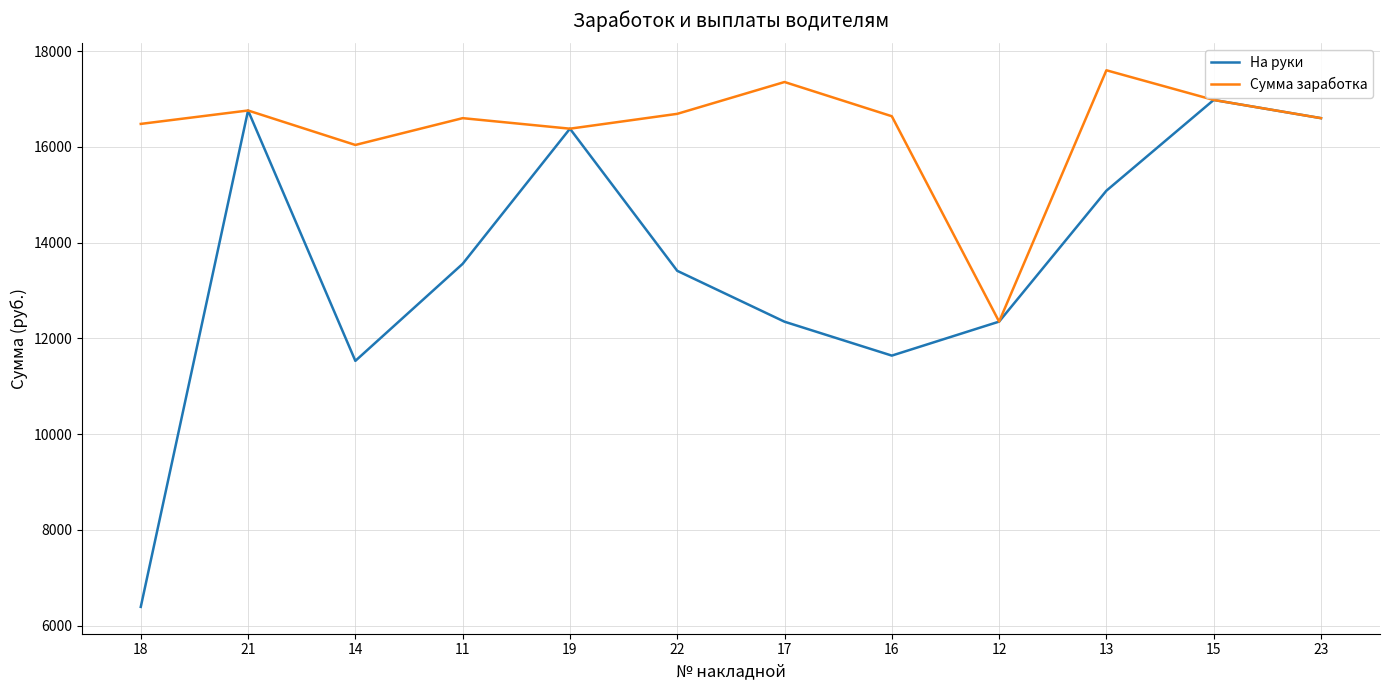

Which category has the lowest value across all series?

18